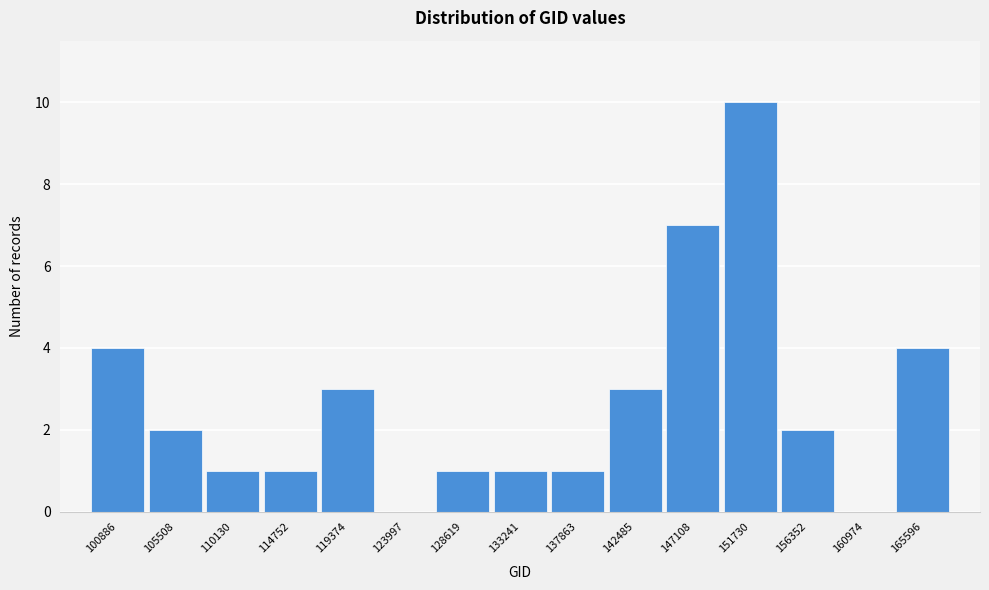

Reading left to right, transcribe all the data shown in this chart.

100886=4	105508=2	110130=1	114752=1	119374=3	123997=0	128619=1	133241=1	137863=1	142485=3	147108=7	151730=10	156352=2	160974=0	165596=4